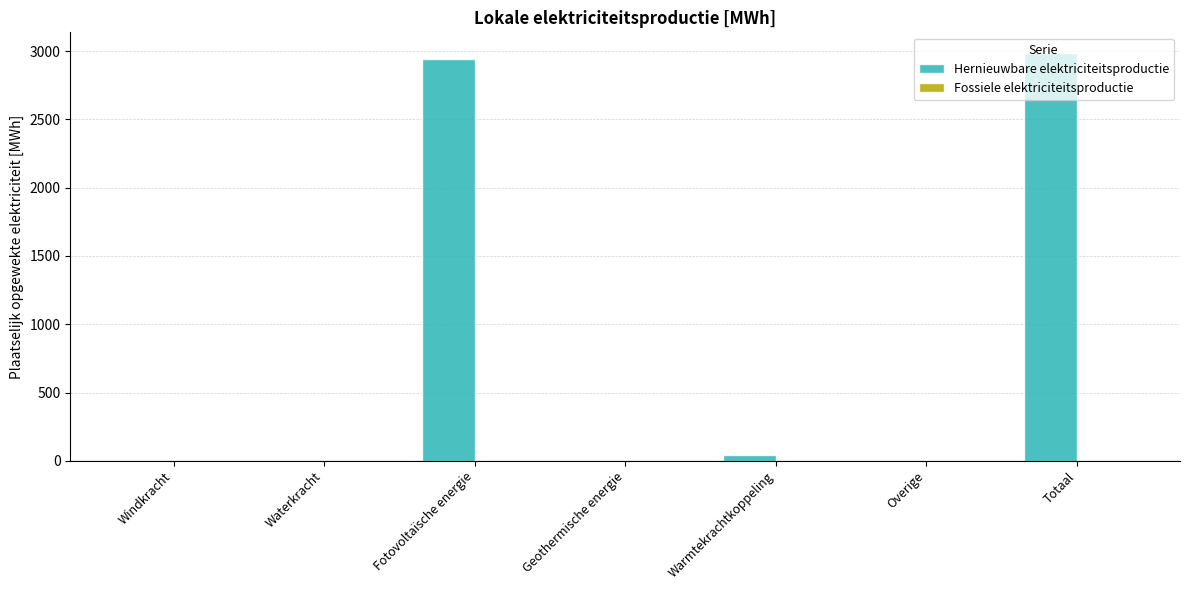

The chart shows a value of 0.0 at Waterkracht. True or false?

True